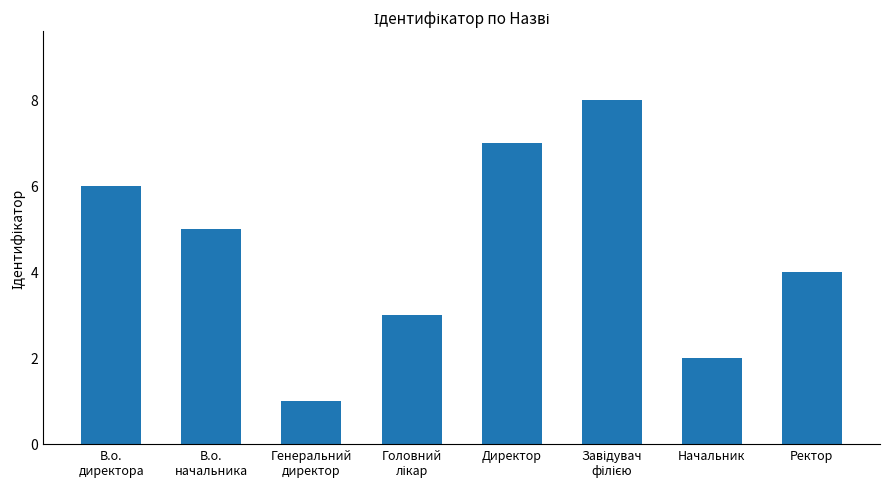

Reading left to right, list all the values displayed in this chart.

6	5	1	3	7	8	2	4